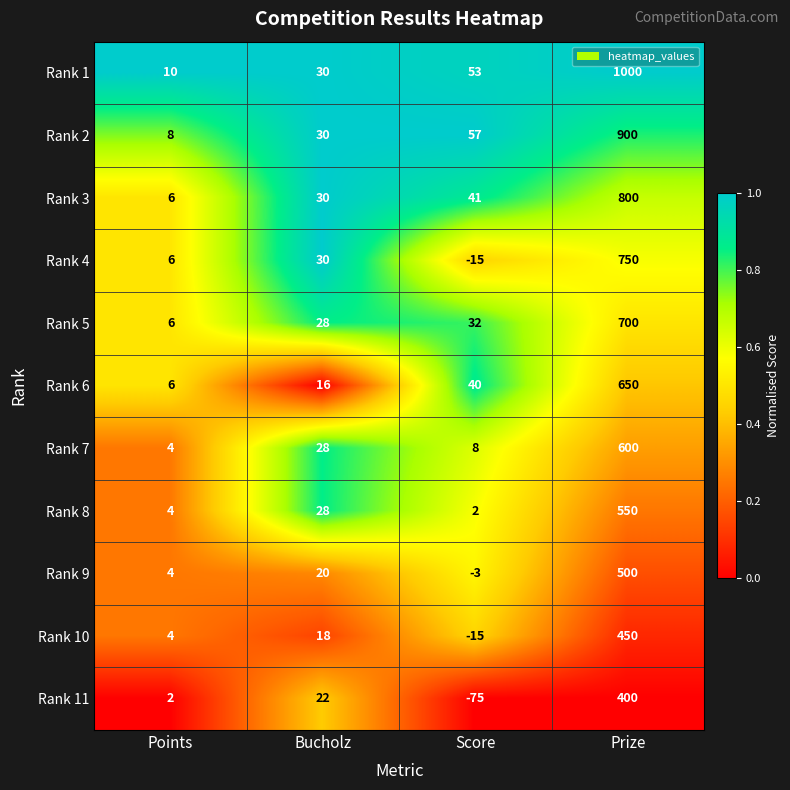

Count the number of categories in the chart.

4